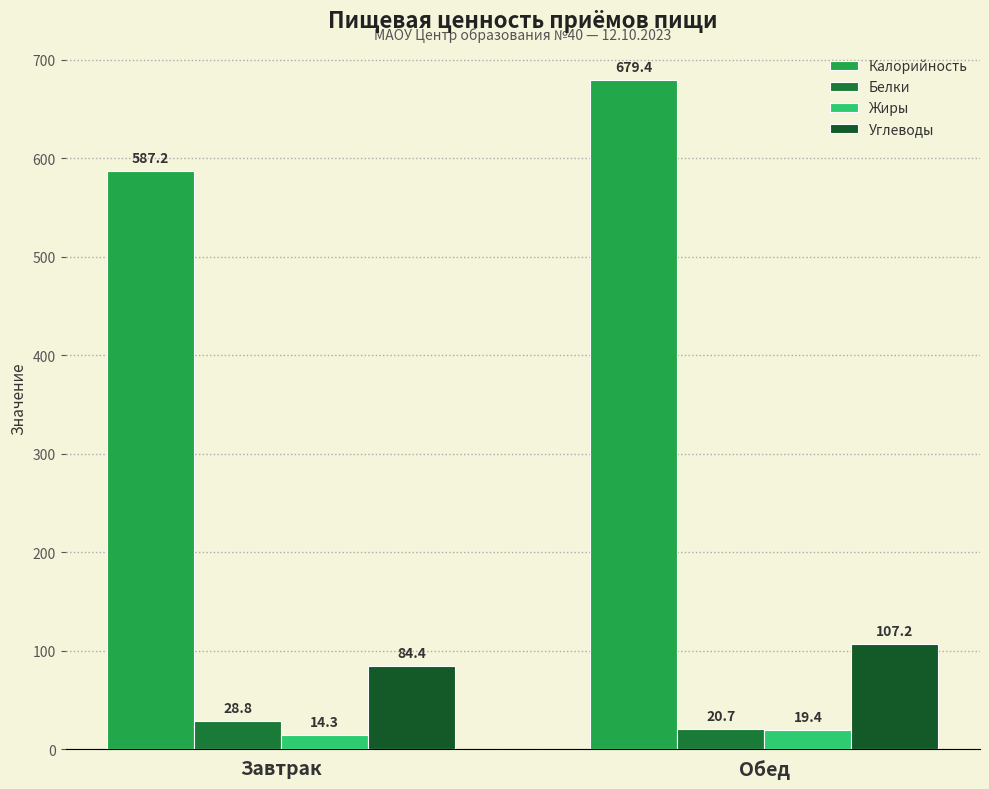

Does the chart contain stacked bars?

No